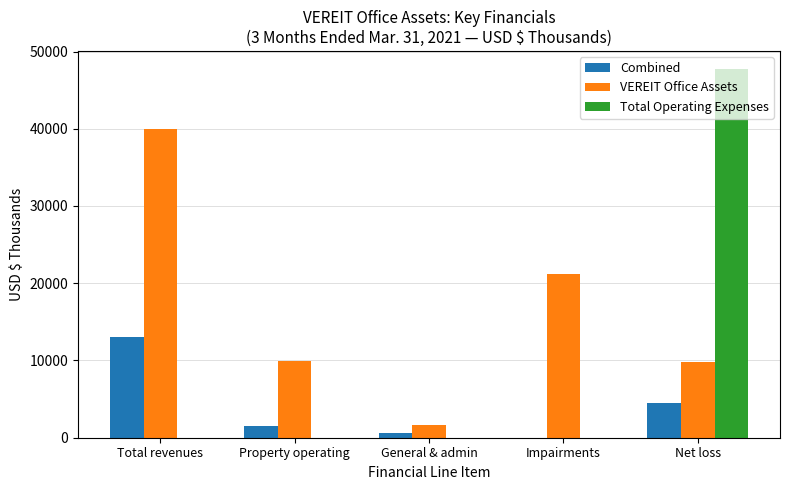

What is the sum of all VEREIT Office Assets values?

82522